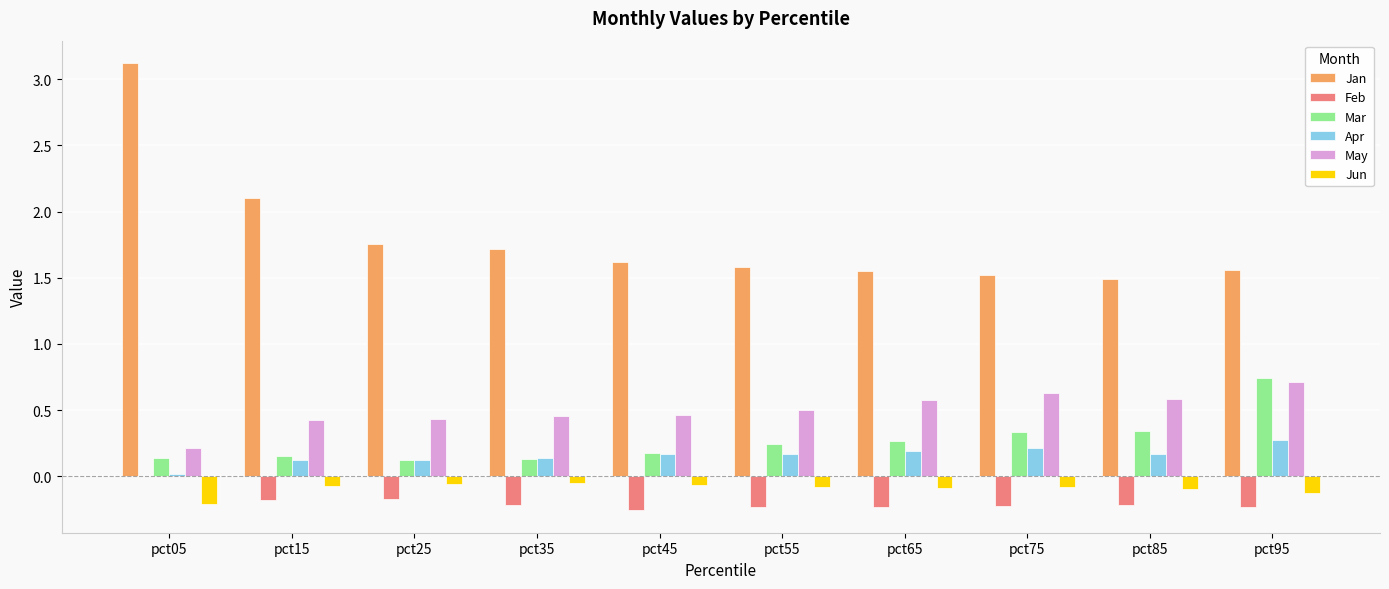

Between pct55 and pct95, which series saw the biggest shift?

Mar